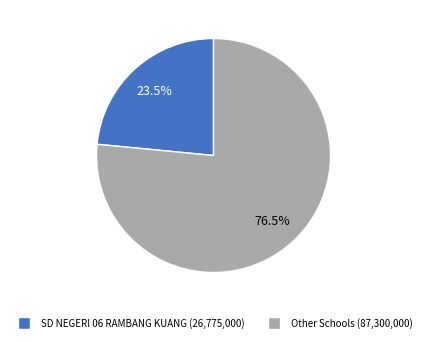

Does any single category account for the majority?

Yes